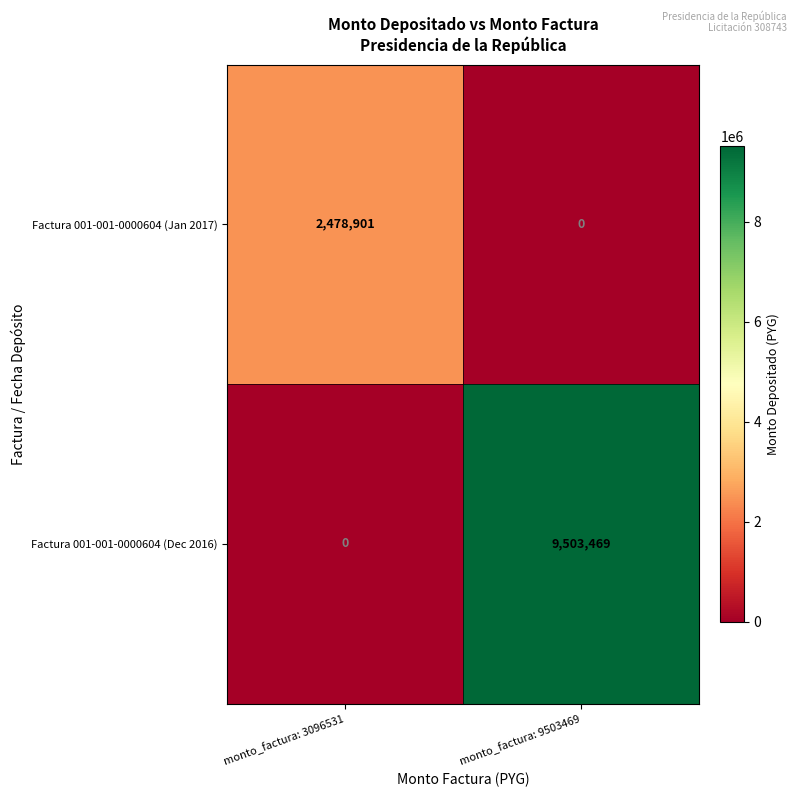

True or false: Factura 001-001-0000604 (Jan 2017) has a value of -1609232 at monto_factura: 9503469.

False